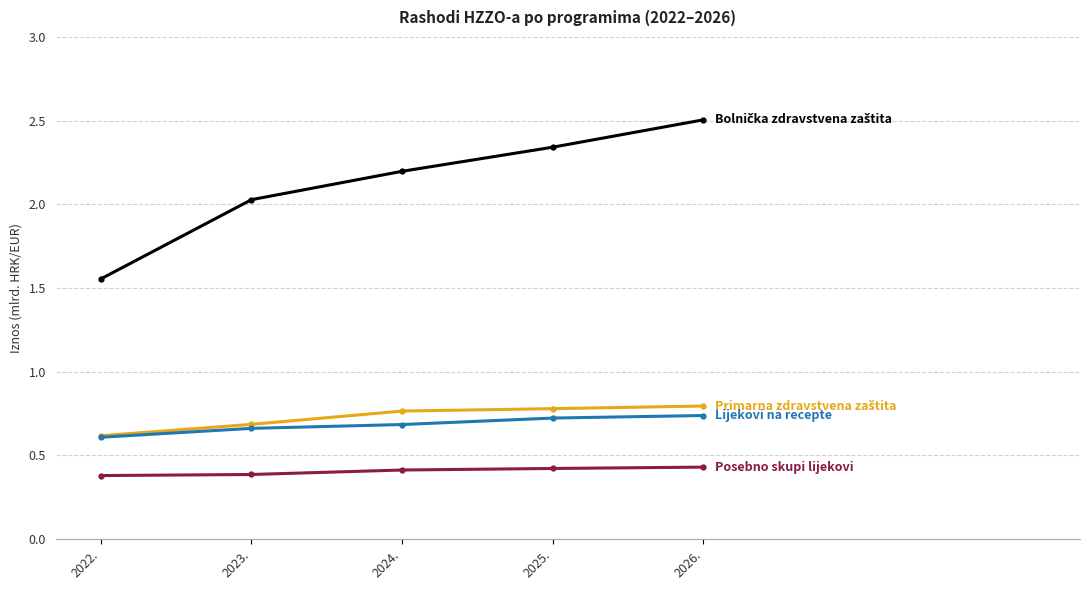

What is the difference between the highest and lowest values at 2025.?

1.9